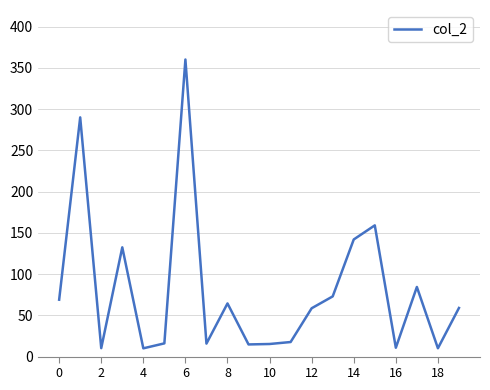

What is the maximum value shown in the chart?

360.0